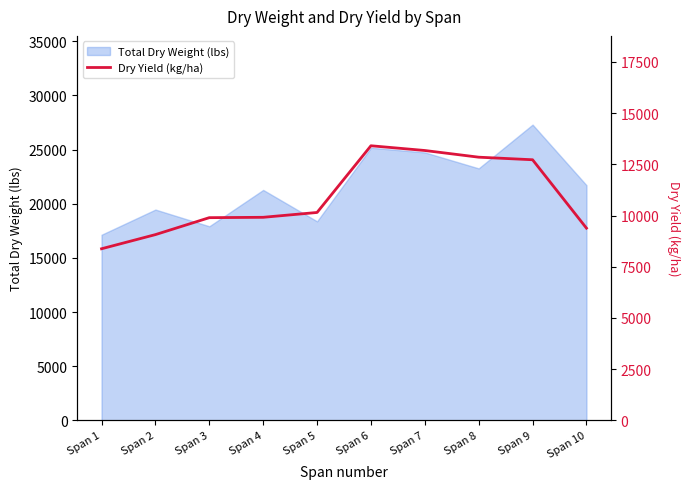

Reading left to right, what are all the values shown in this chart?

Span 1=8378.2	Span 2=9068.6	Span 3=9895.9	Span 4=9913.2	Span 5=10149.1	Span 6=13404.8	Span 7=13173.5	Span 8=12847.1	Span 9=12721.7	Span 10=9384.8